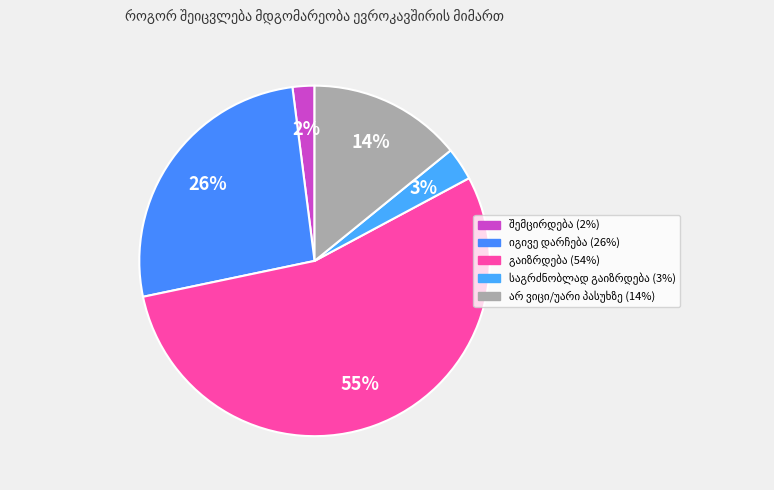

What is the majority slice?

გაიზრდება